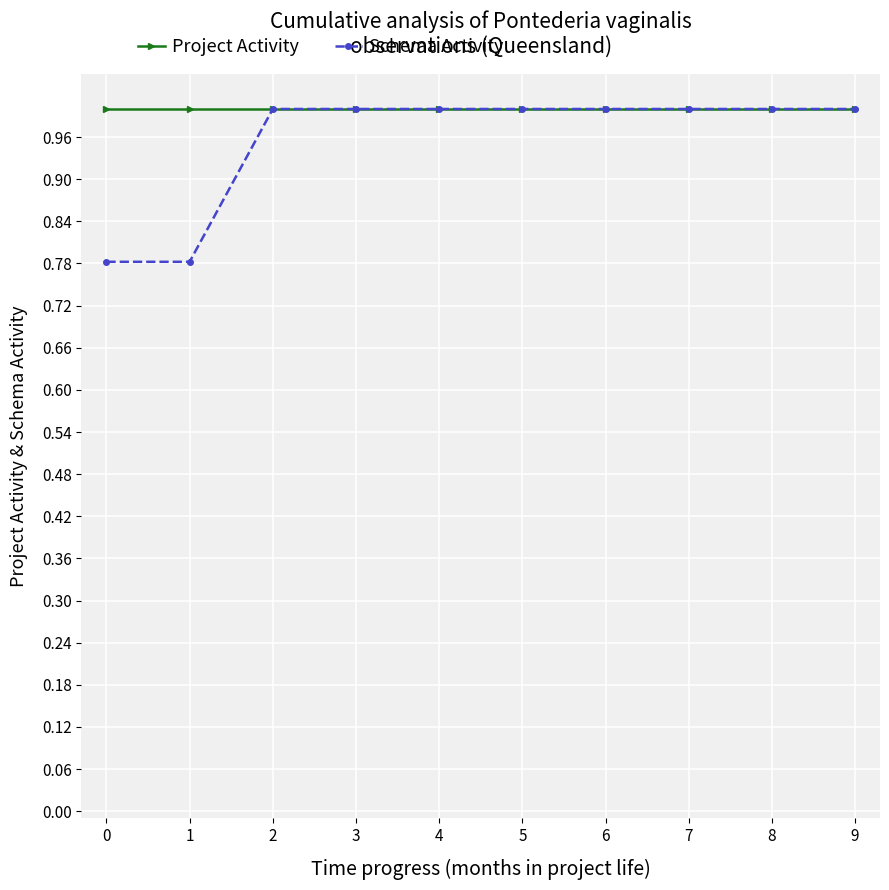

What is the total value across all series at 4?

2.0